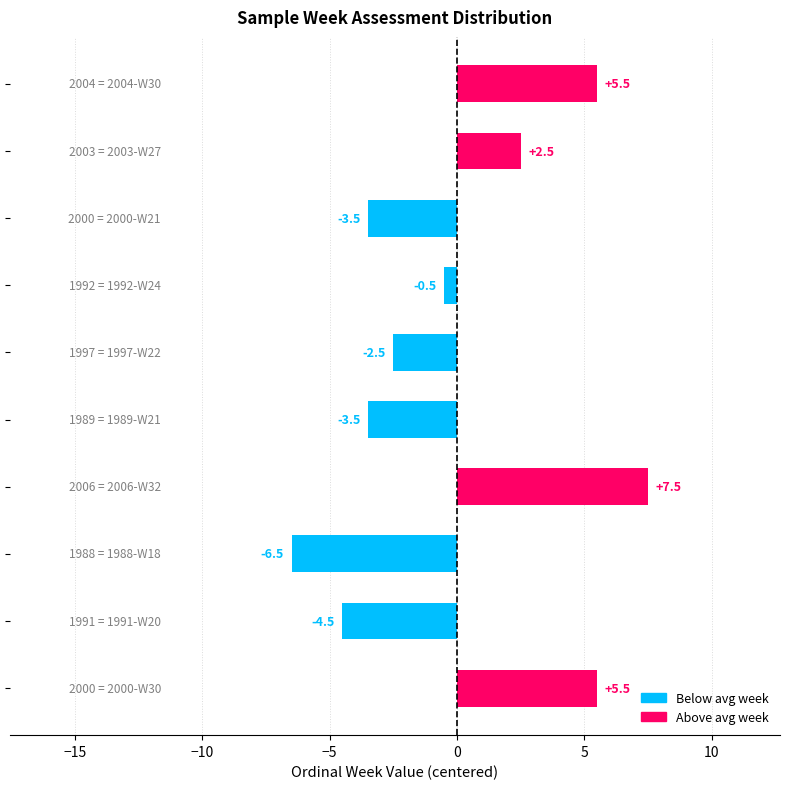

What is the difference between the second highest and second lowest values?

10.0